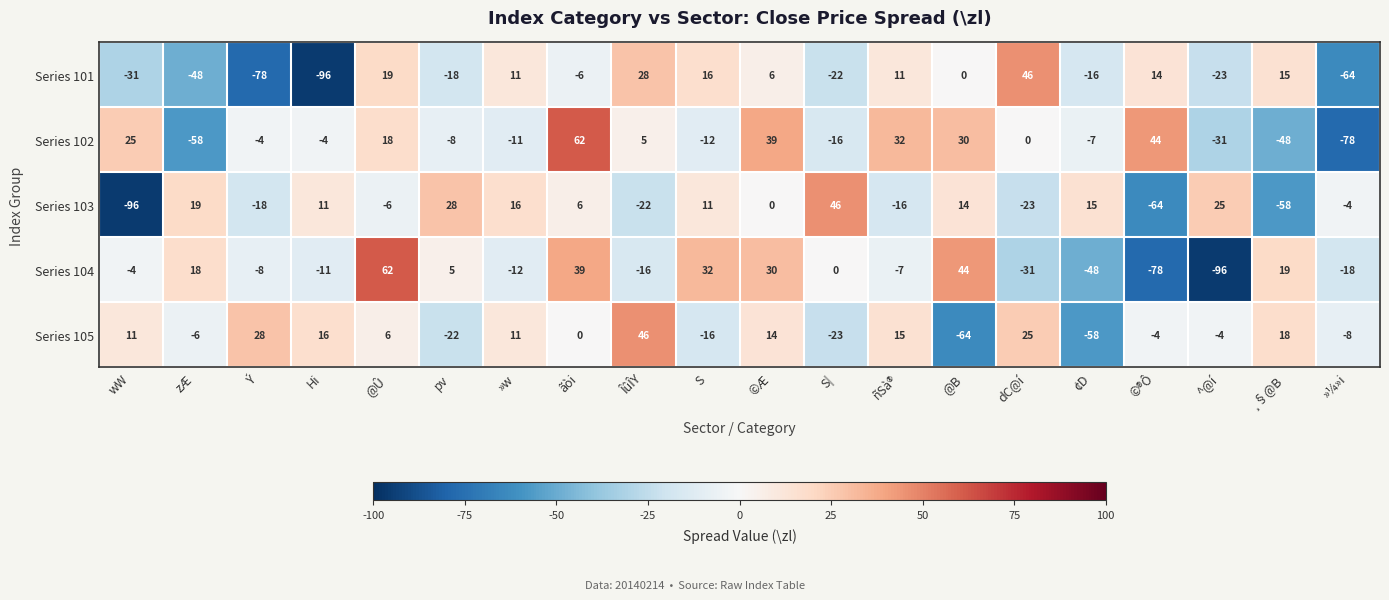

What is the sum of all Series 102 values?

-22